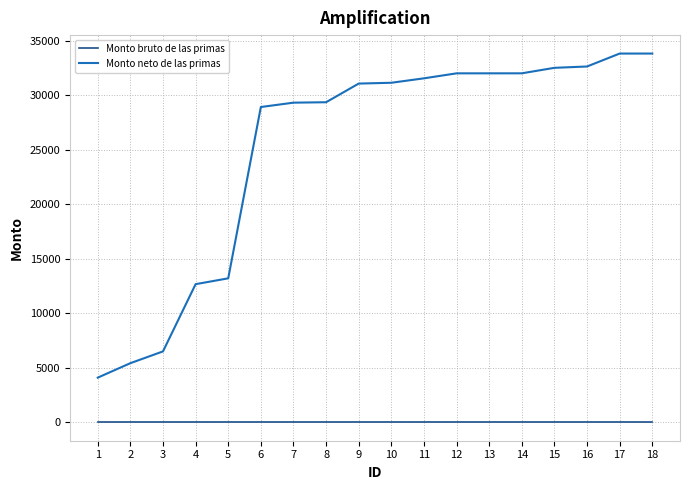

What is the maximum value shown in the chart?

33831